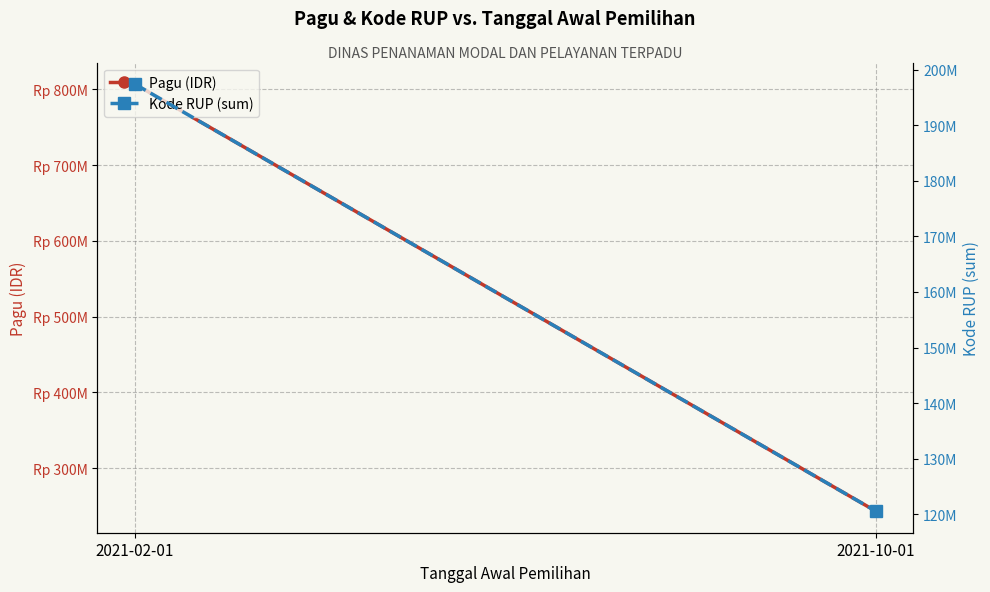

Reading right to left, list all the values displayed in this chart.

Pagu (IDR): 243000000	807000000
Kode RUP (sum): 120533717	197430492